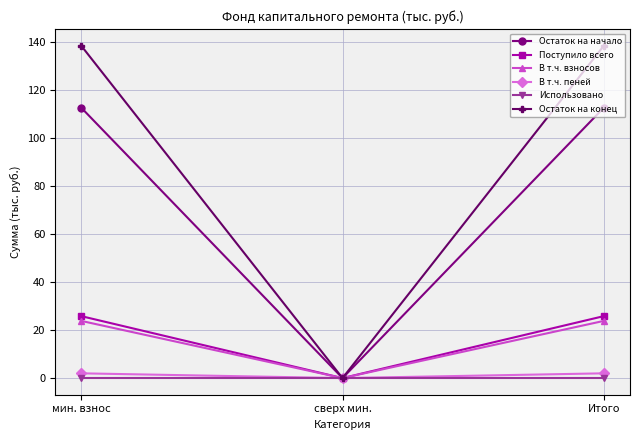

What is the greatest value displayed?

138.7